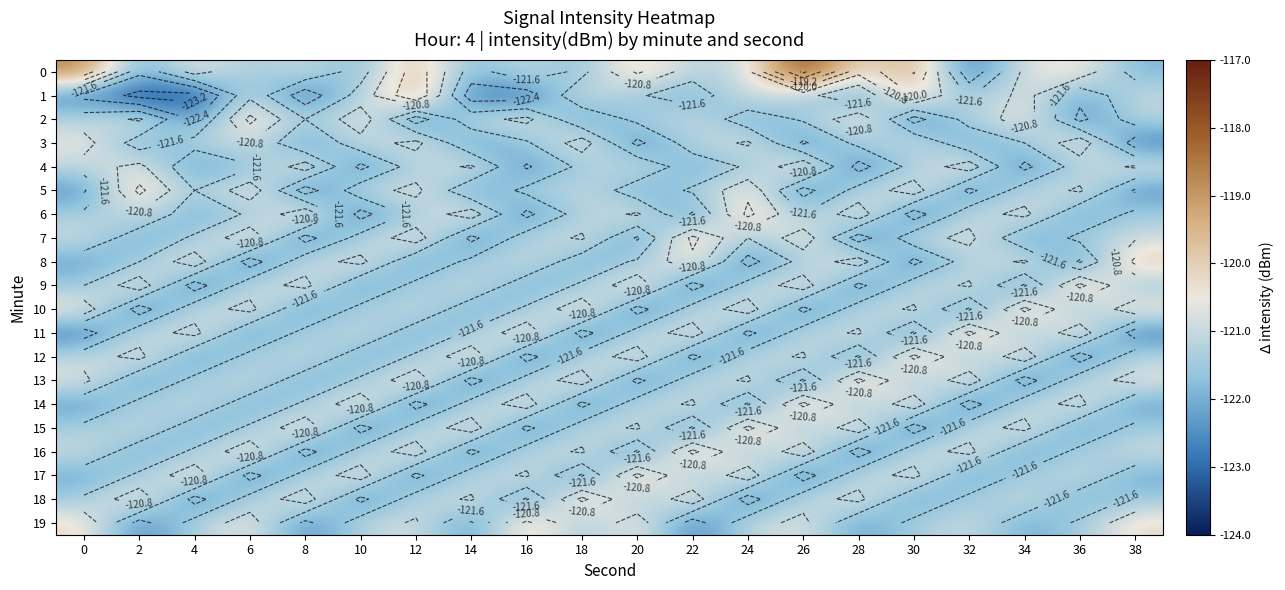

What is the minimum value for 18?

-122.8